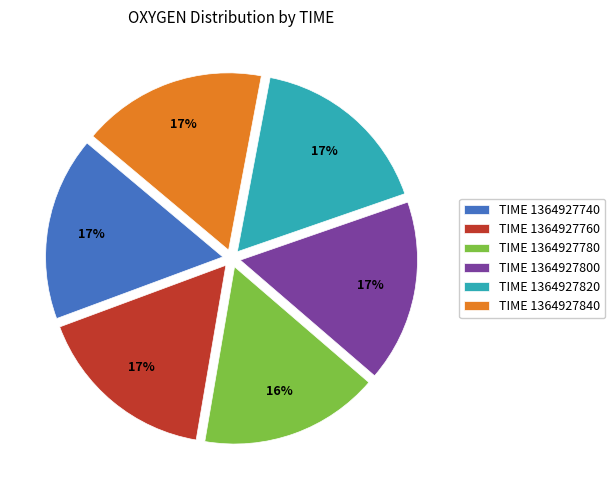

How many slices are in this pie chart?

6